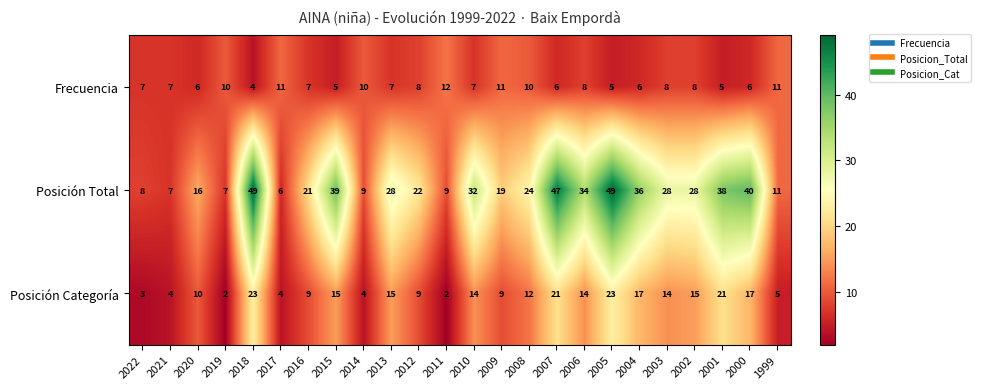

What is the total value across all series at 2003?

50